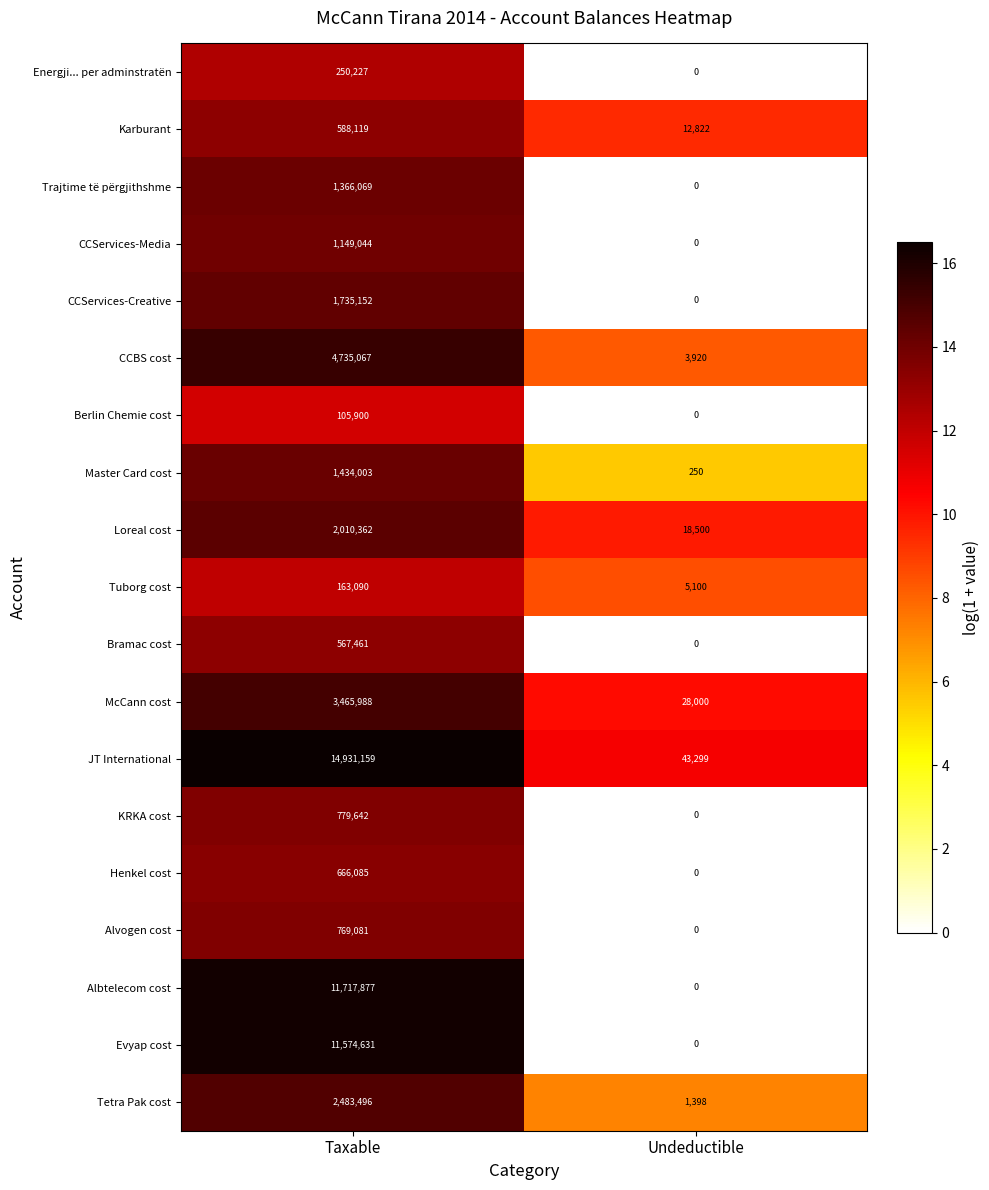

Count the number of categories in the chart.

2